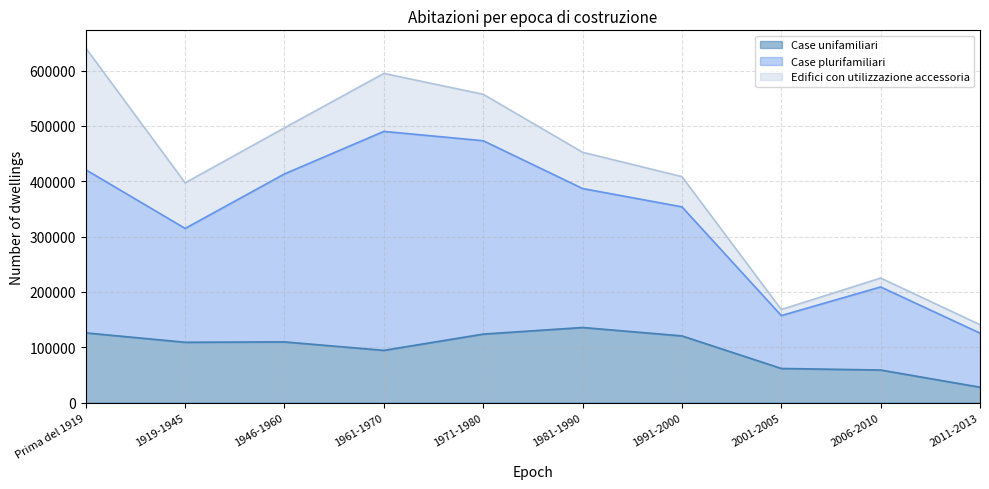

Between 1946-1960 and 1991-2000, which is larger?

1991-2000